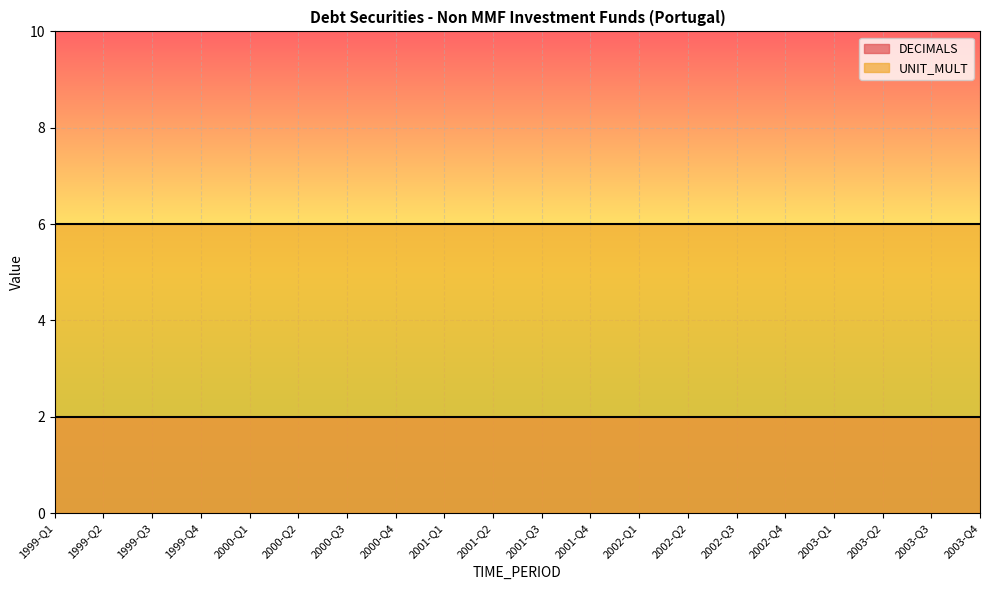

How many categories are shown in the chart?

20